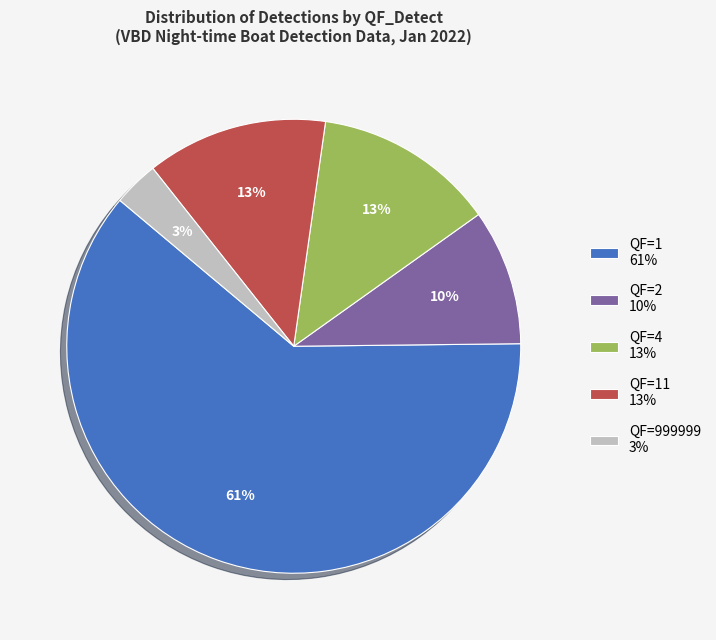

How many slices are in this pie chart?

5